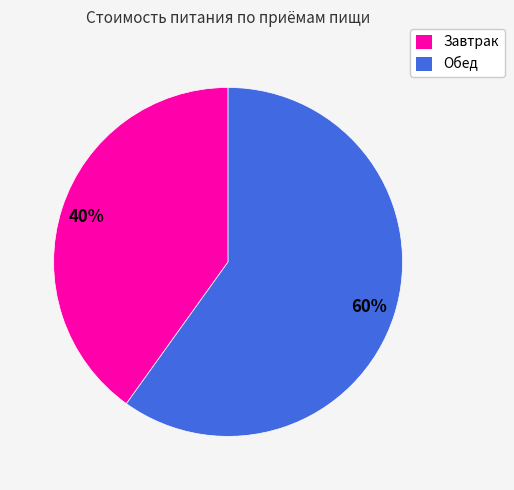

What is the smallest slice in the pie chart?

Завтрак